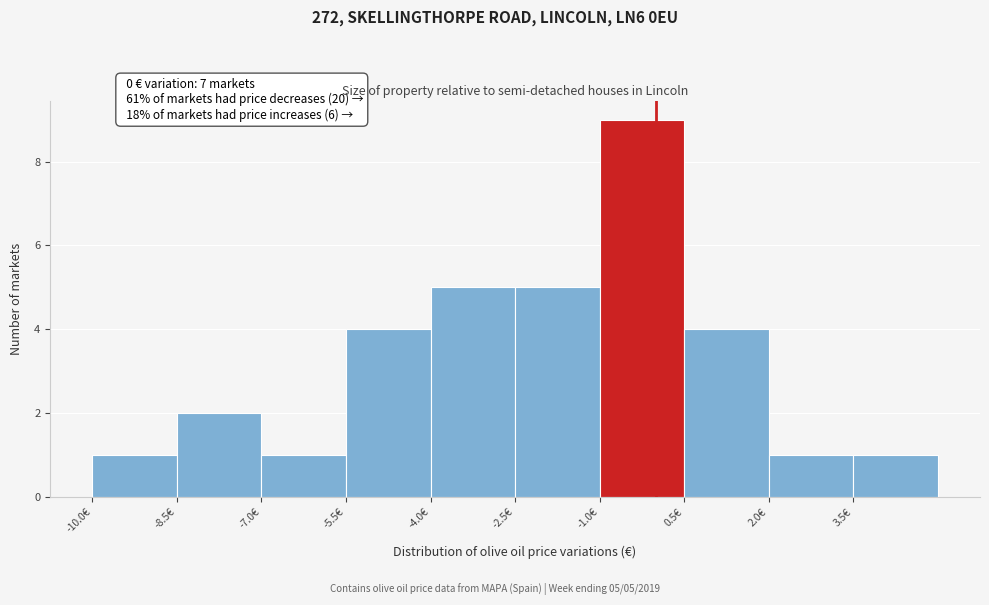

Which range on the x-axis has the tallest bar?

-1.0 to 0.5